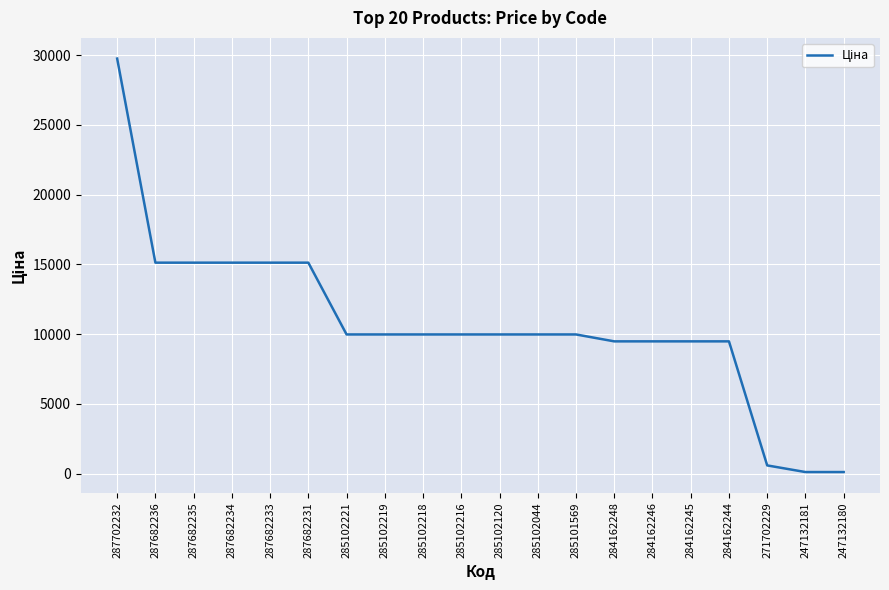

What is the change in value from 287682231 to 284162246?

-5639.9